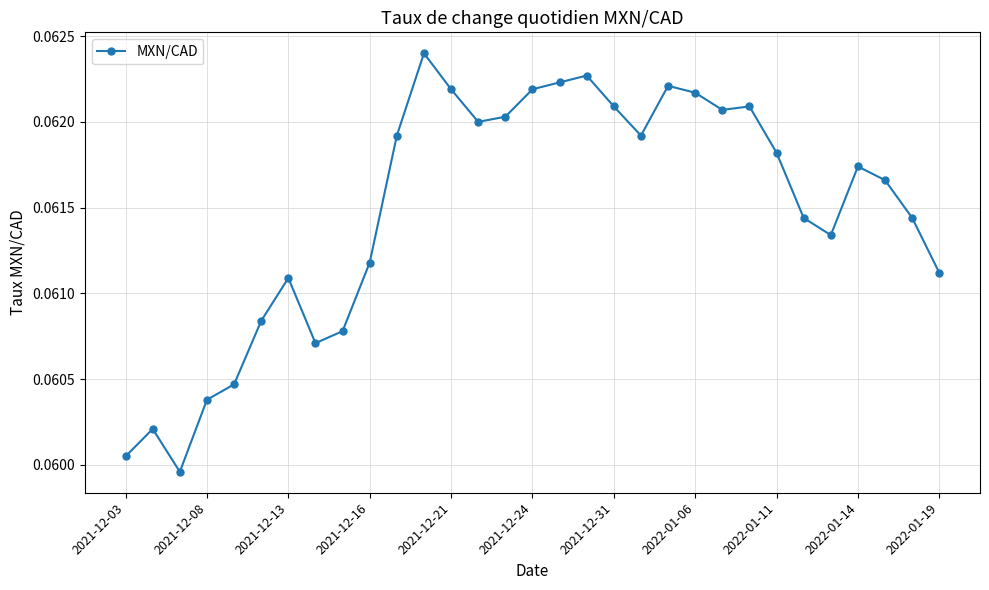

What is the sum of all values?

1.9